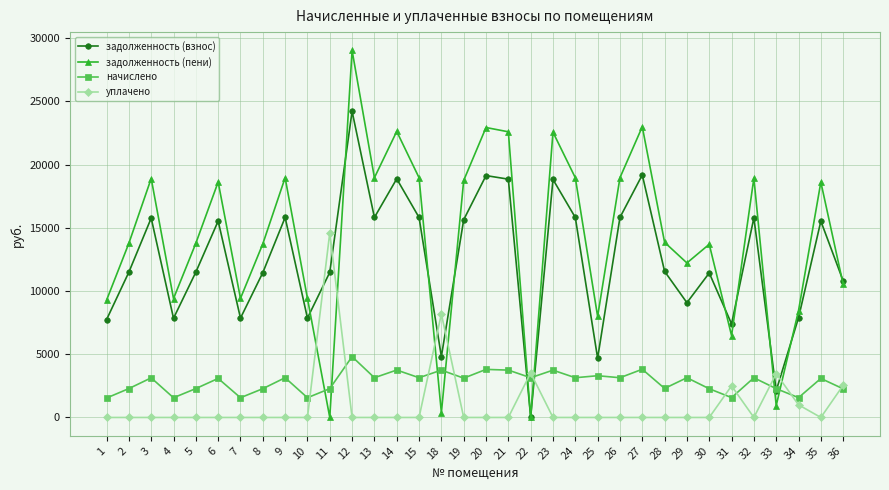

Between which two adjacent categories do задолженность (пени) and начислено first intersect?

10 and 11